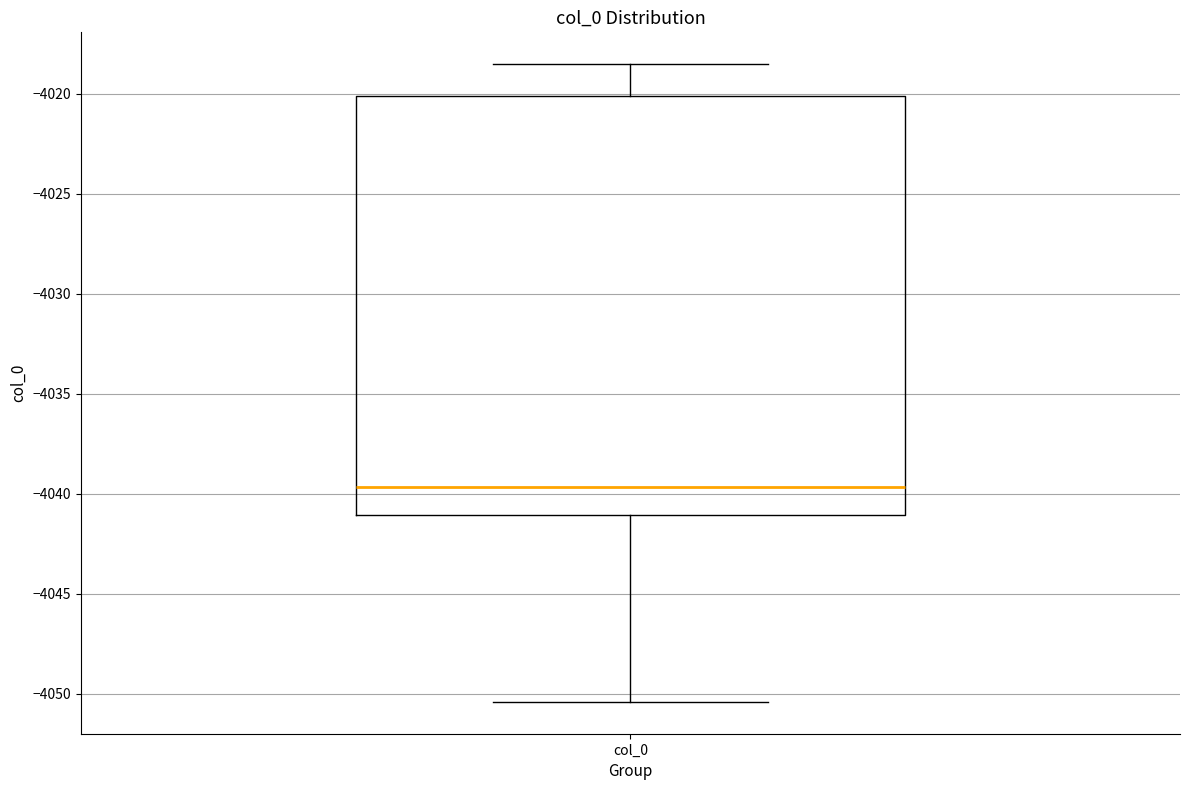

Transcribe this box plot: give where the median line is, the range the box spans, and where the two whiskers end, as read against the y-axis. The values are not printed on the chart, so give them approximately, as read against the axis.

median -4039.5, box -4041.0 to -4020.0, whiskers -4050.5 to -4018.5